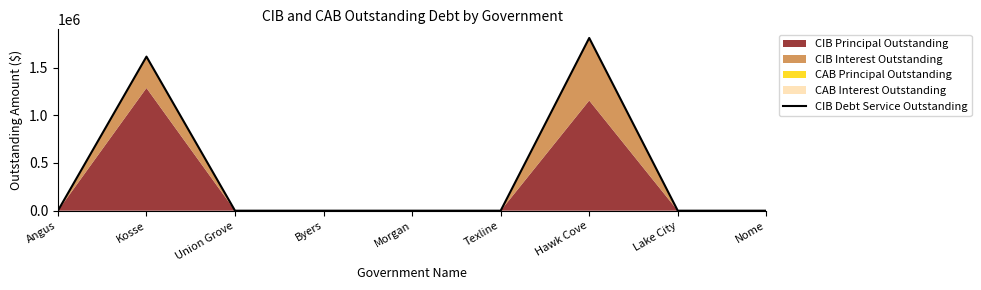

Does the chart have visible grid lines?

No